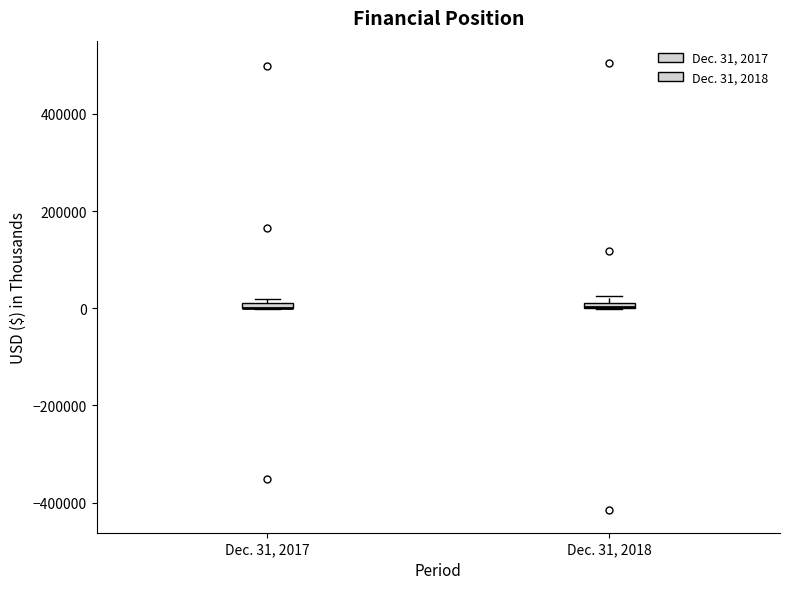

Where is the lower edge of the box for Dec. 31, 2017 on the y-axis? The values are not printed on the chart, so give them approximately, as read against the axis.

0